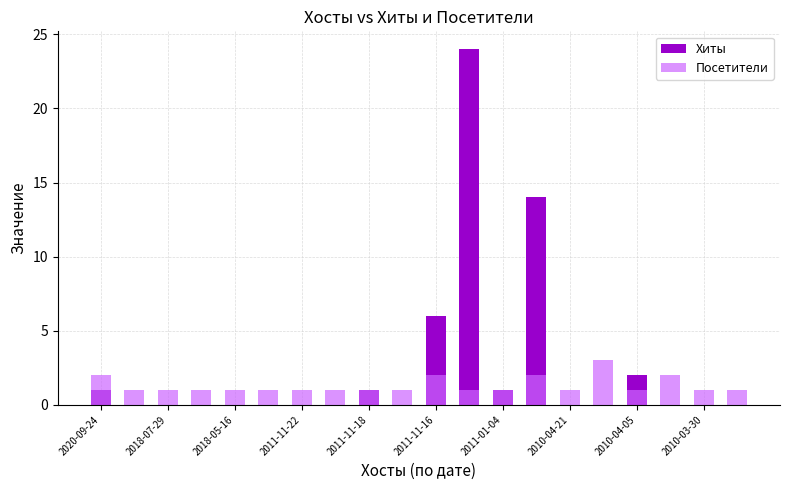

What is the total value across all series at 2011-11-22?

1